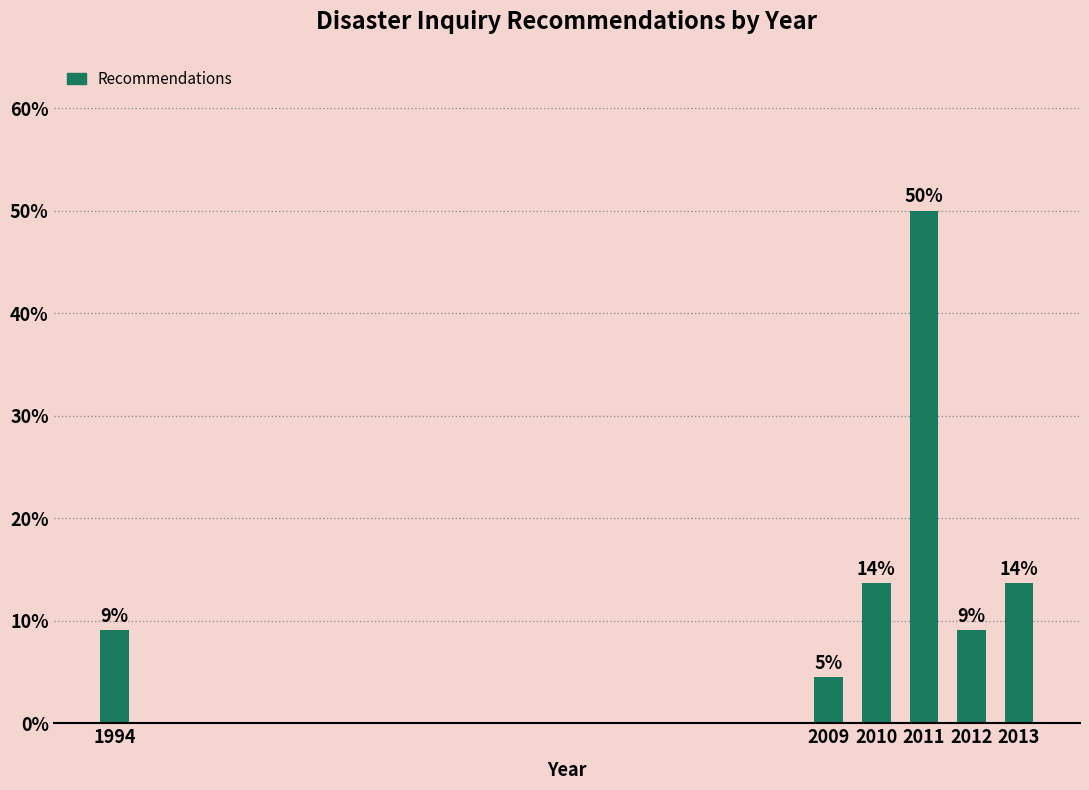

Does the chart contain any negative values?

No